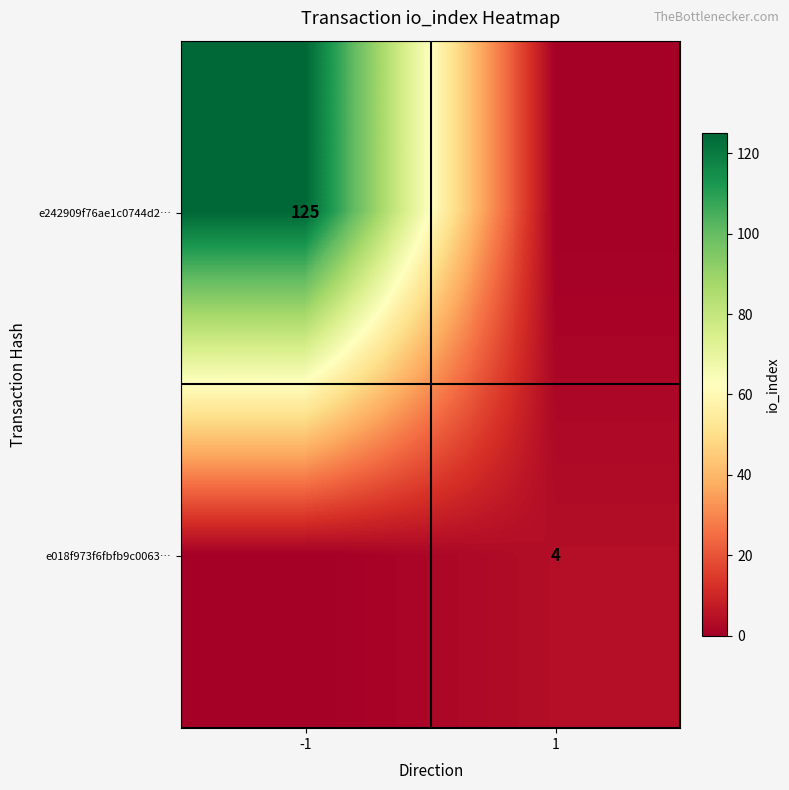

Is it true that e018f973f6fbfb9c0063… equals 4 at 1?

True